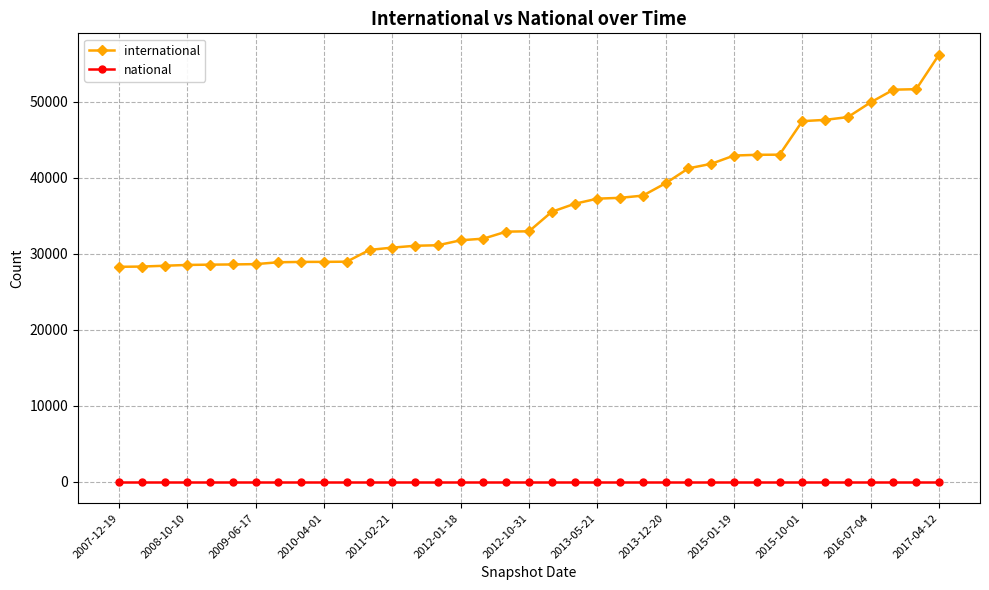

At how many categories does at least one series exceed 34731?

18